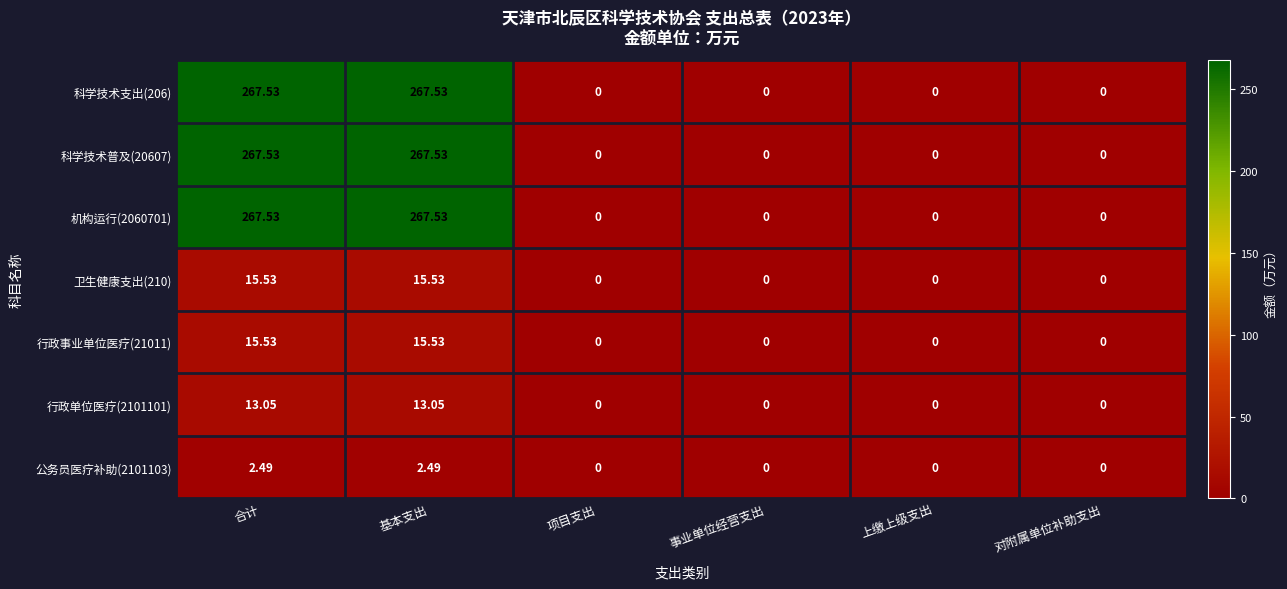

Which has a higher value, 事业单位经营支出 or 对附属单位补助支出?

事业单位经营支出